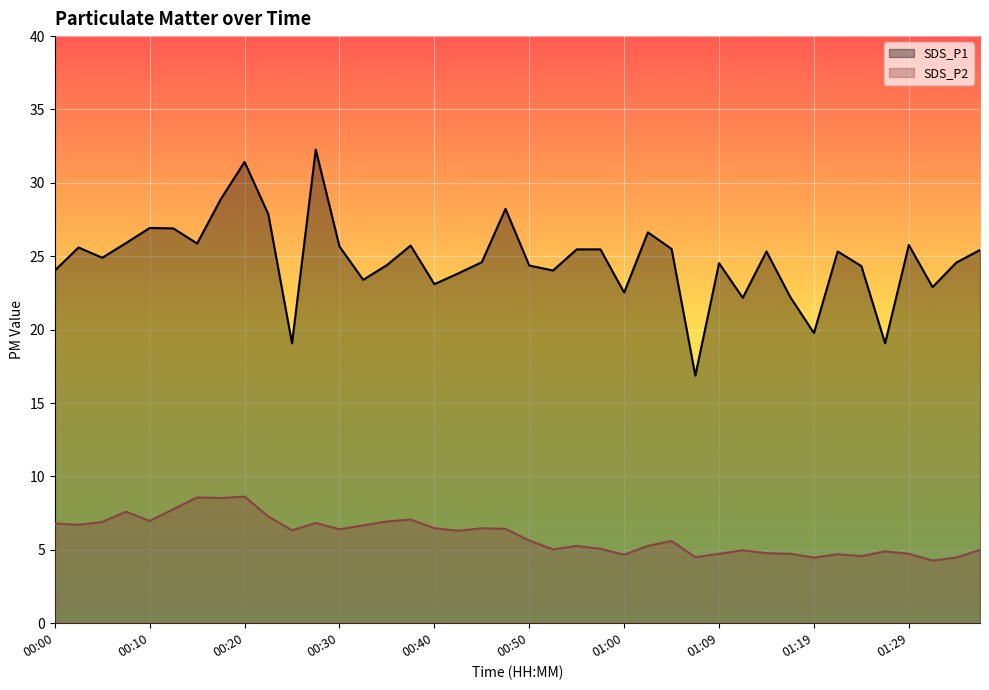

At which category is the sum across all series the highest?

00:20